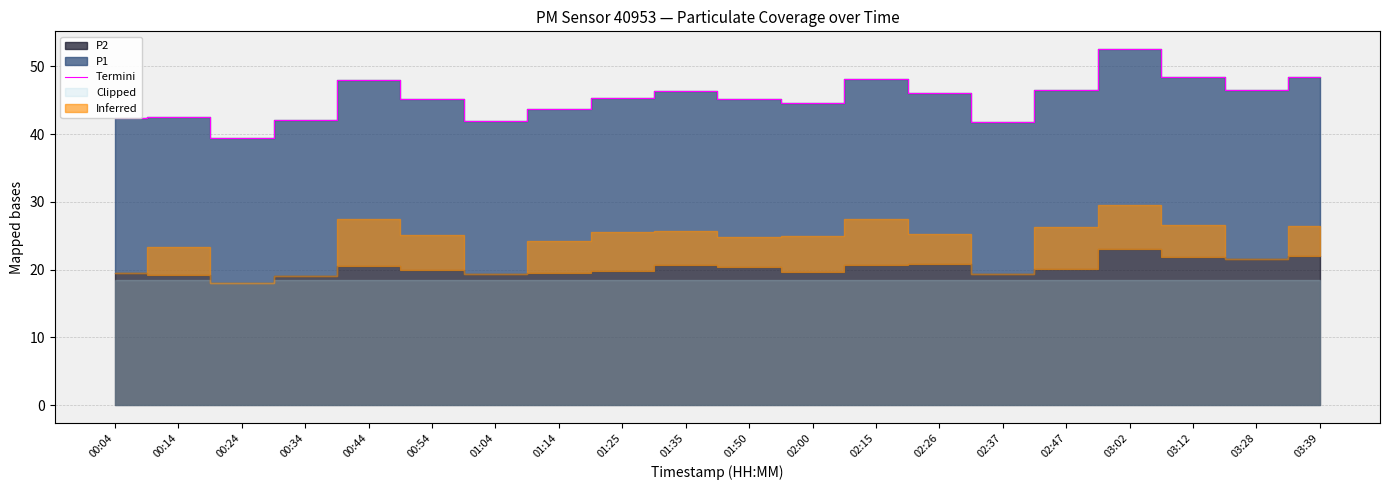

Reading left to right, transcribe all the data shown in this chart.

00:04=42.4	00:14=42.5	00:24=39.4	00:34=42.0	00:44=48.0	00:54=45.1	01:04=41.9	01:14=43.7	01:25=45.3	01:35=46.4	01:50=45.2	02:00=44.5	02:15=48.2	02:26=46.1	02:37=41.8	02:47=46.5	03:02=52.5	03:12=48.4	03:28=46.5	03:39=48.5